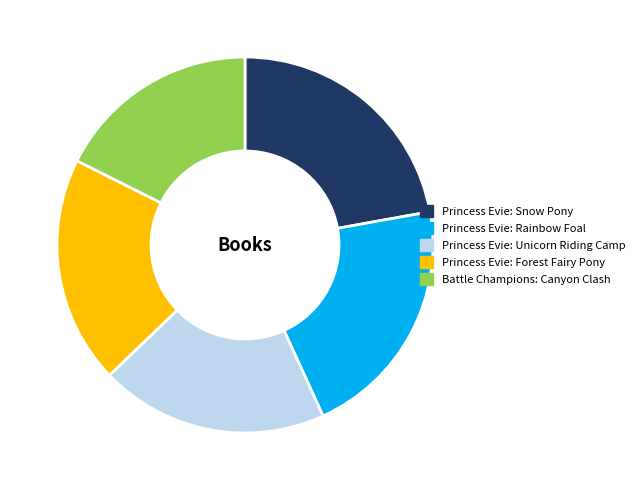

Is the sum of Princess Evie: Rainbow Foal and Princess Evie: Snow Pony greater than half?

No